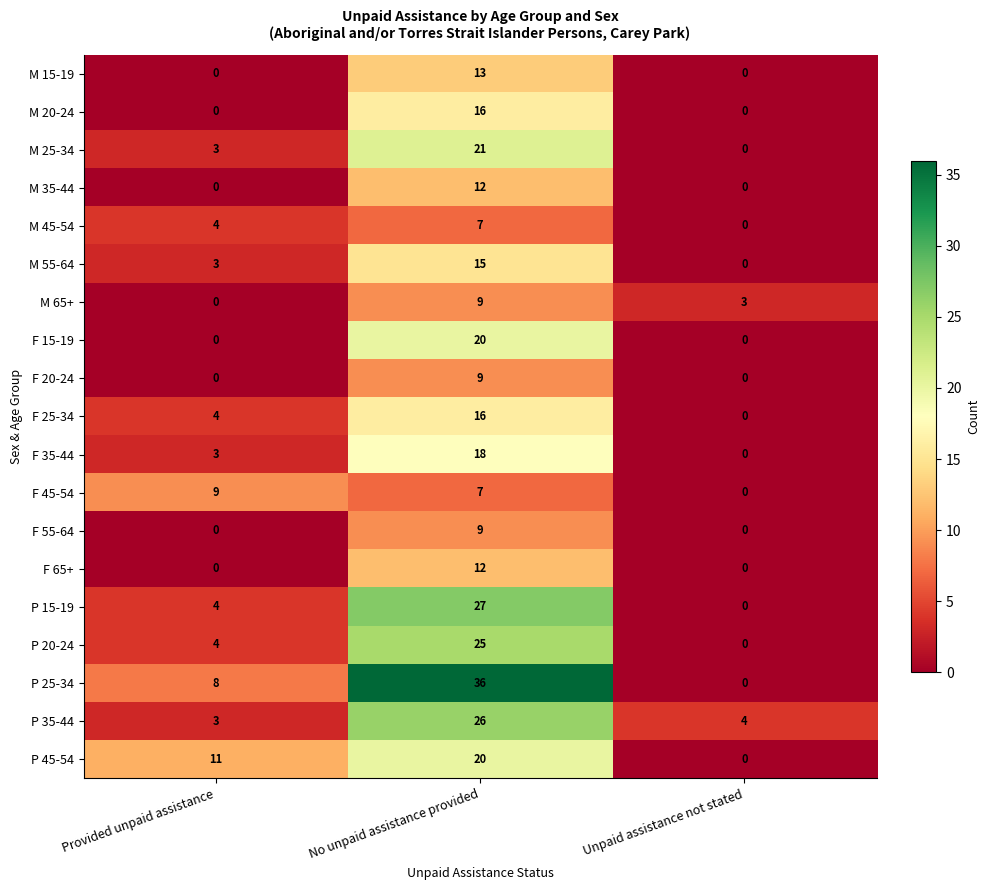

How many distinct data groups are displayed?

19